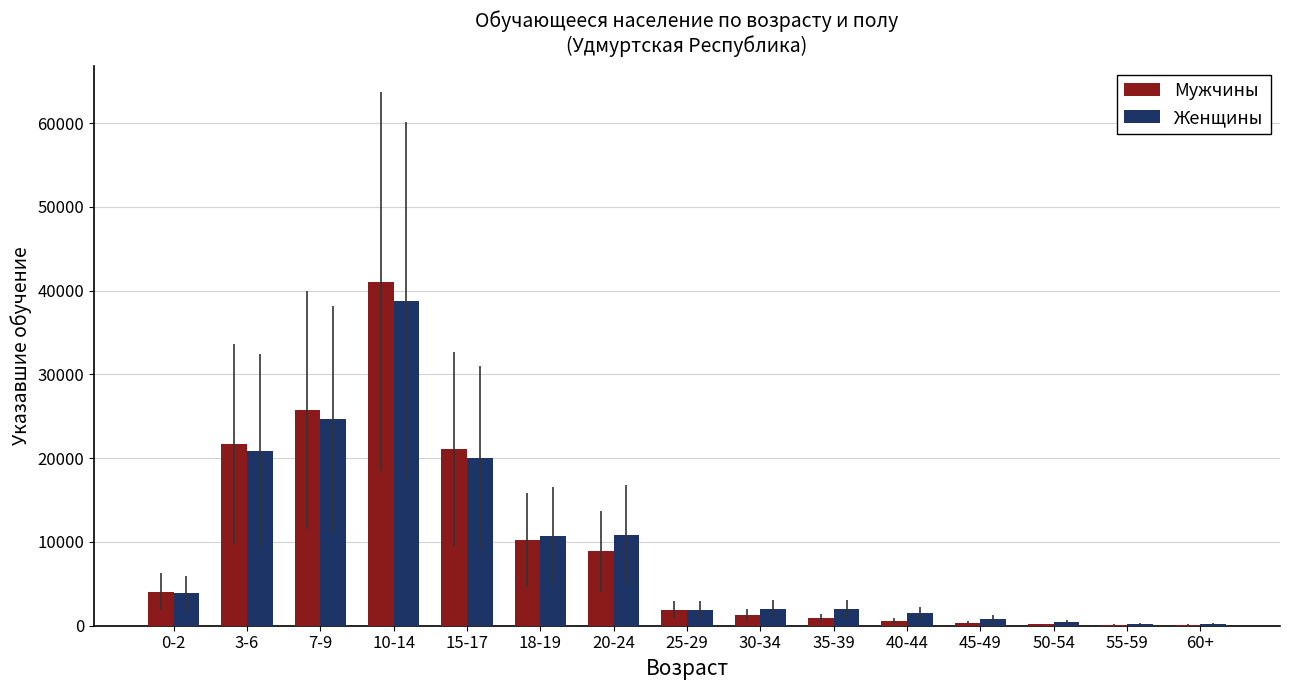

At which label does Мужчины reach its peak?

10-14